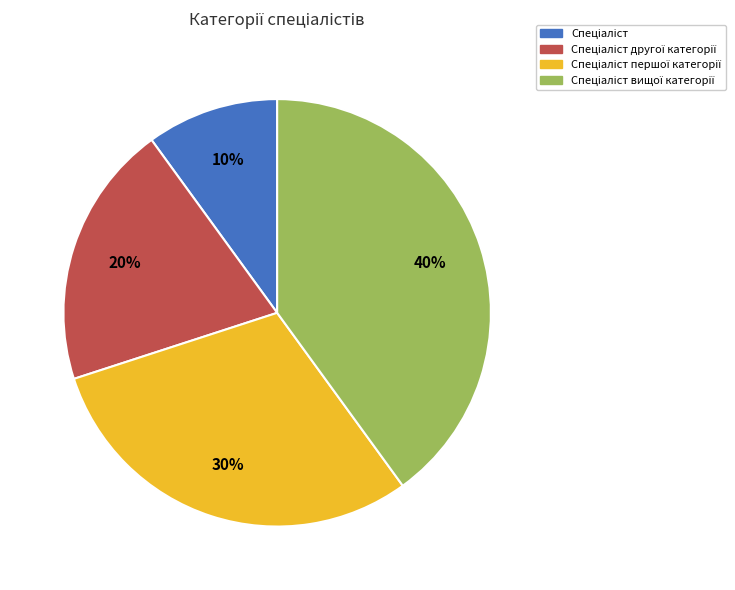

To the nearest percent, what is the difference between the largest and smallest slice percentages?

30%